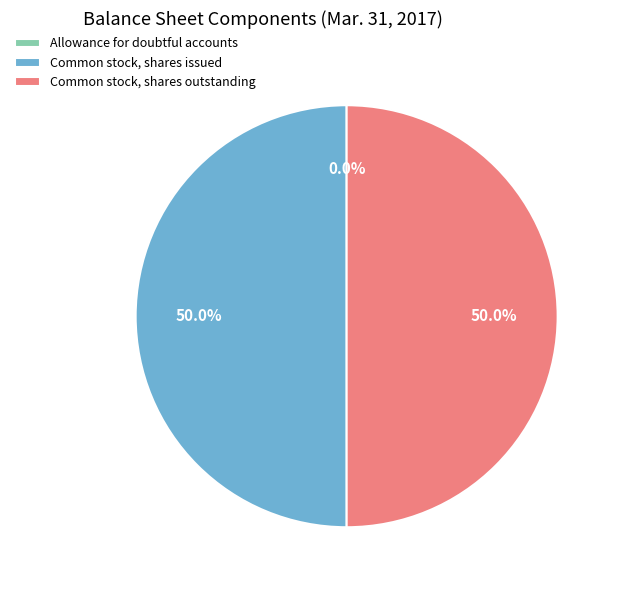

Do Common stock, shares outstanding and Common stock, shares issued together represent more than half of the pie?

Yes